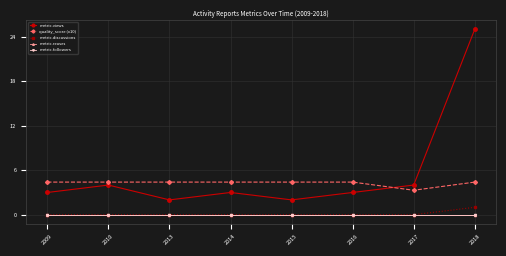

Does the chart display data point markers on the line(s)?

Yes